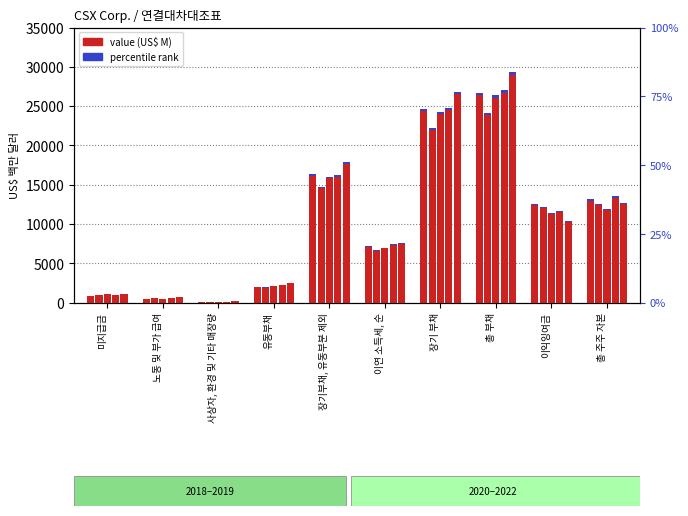

At which category is the sum across all series the highest?

총 부채